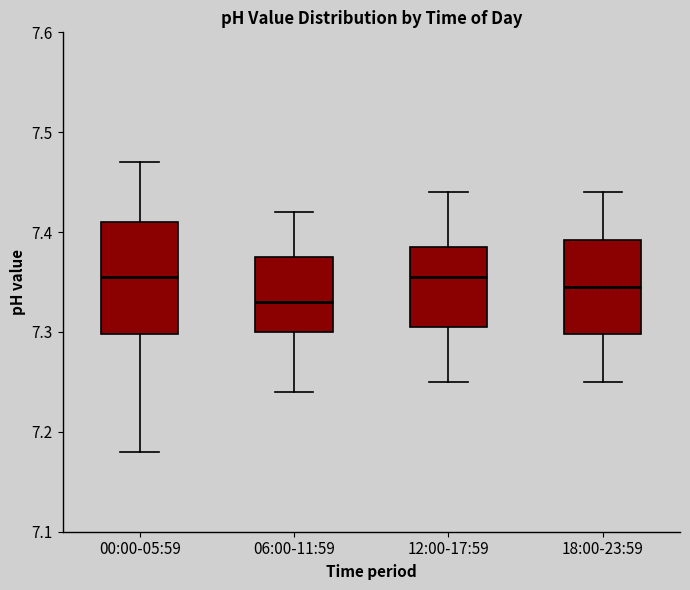

Comparing the boxes themselves (not the whiskers), which one is the tallest?

00:00-05:59